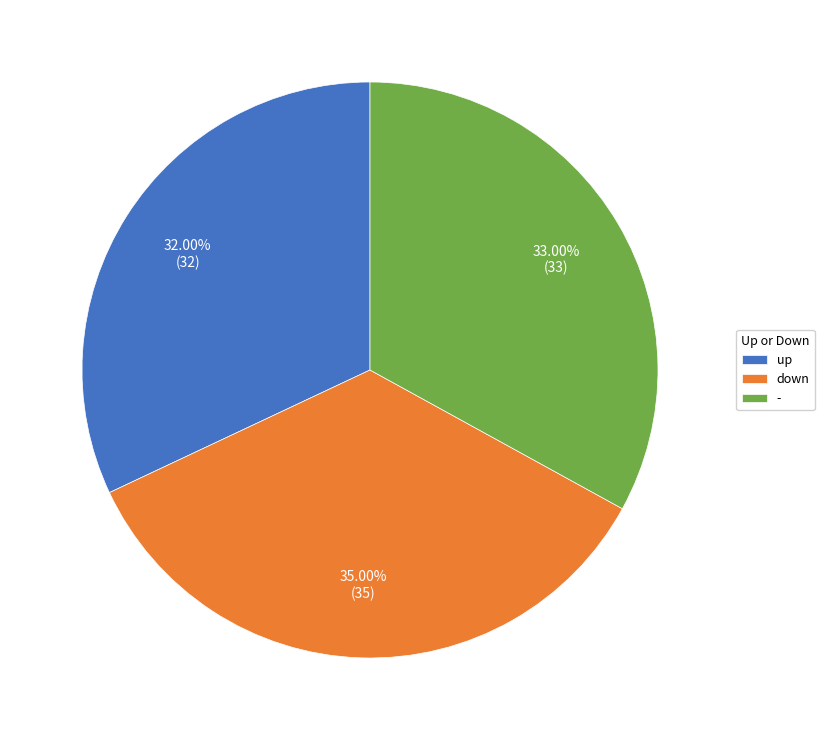

The - slice represents 13% of the pie. True or false?

False